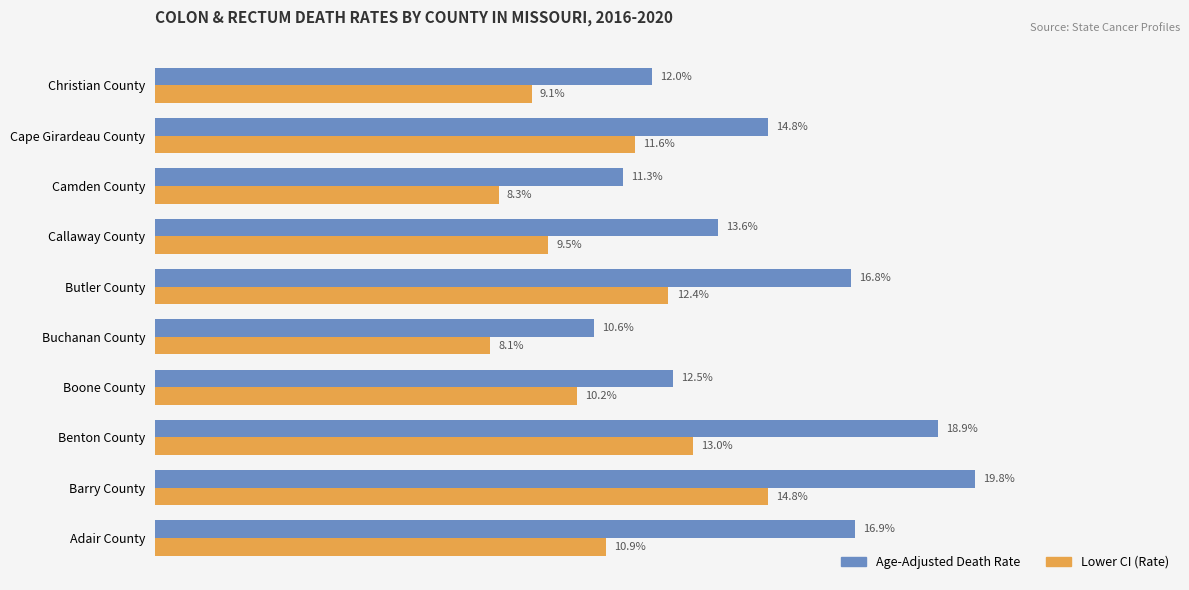

Where is Age-Adjusted Death Rate nearest to the value 15?

Cape Girardeau County